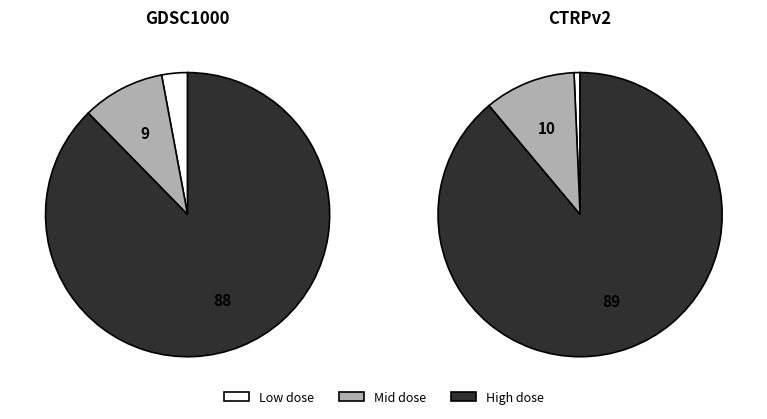

What percentage is the 6 slice, to the nearest percent?

3%